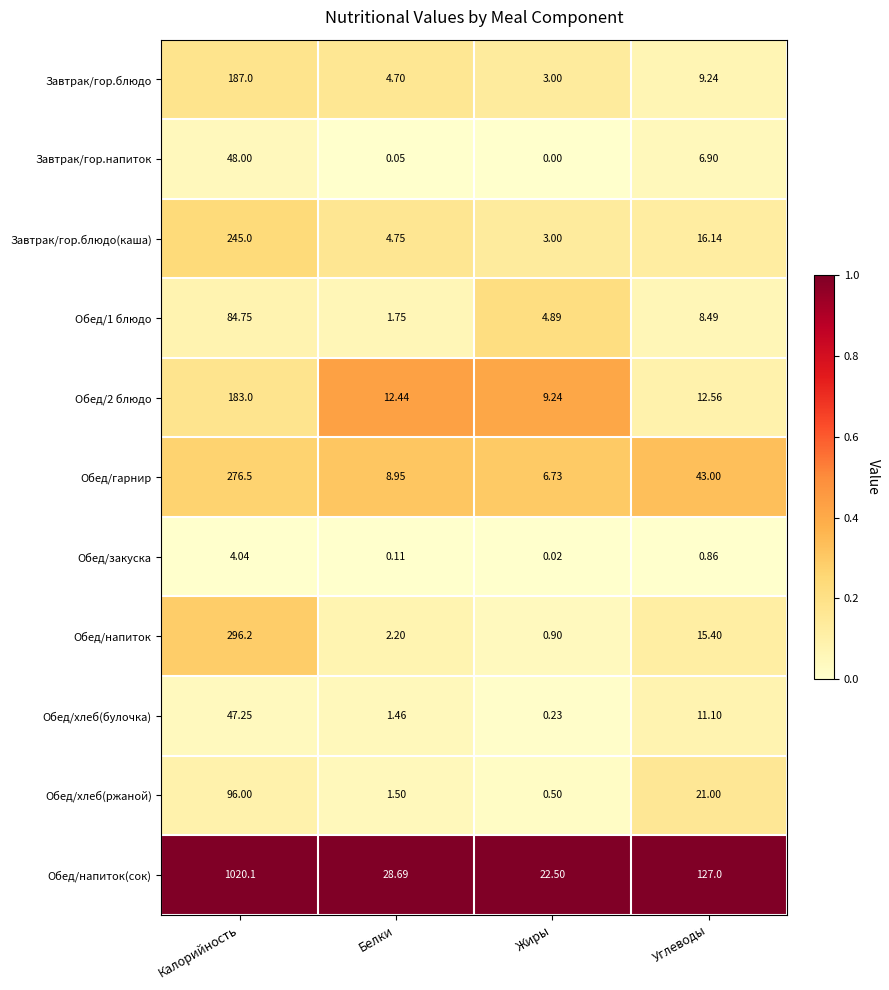

Where is Обед/напиток(сок) nearest to the value 521?

Углеводы